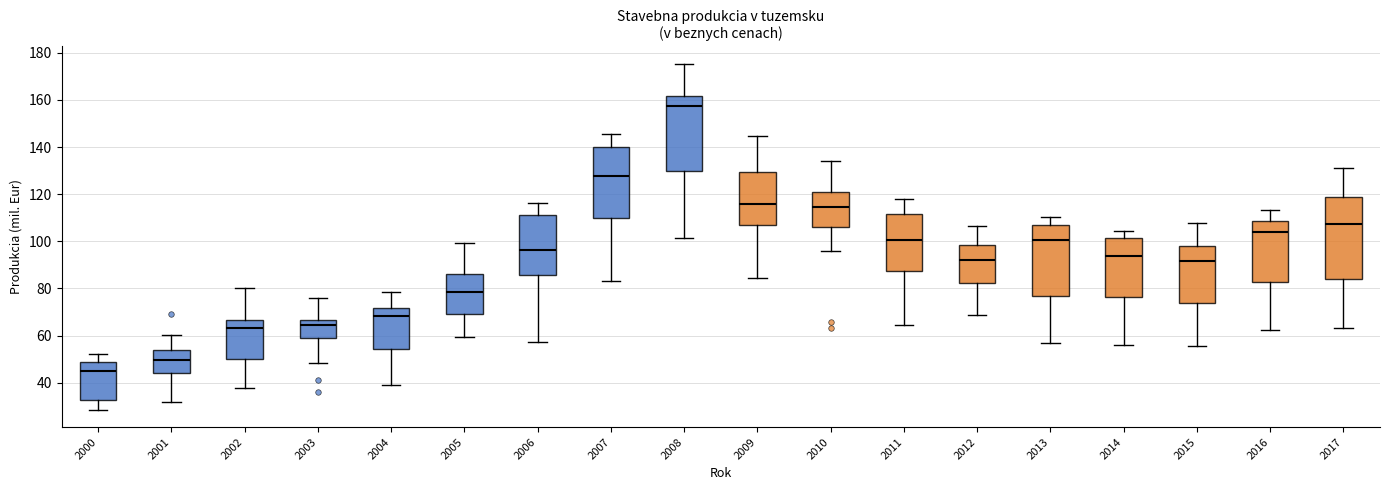

Where is the lower edge of the box at x = 2001 on the y-axis? The values are not printed on the chart, so give them approximately, as read against the axis.

44